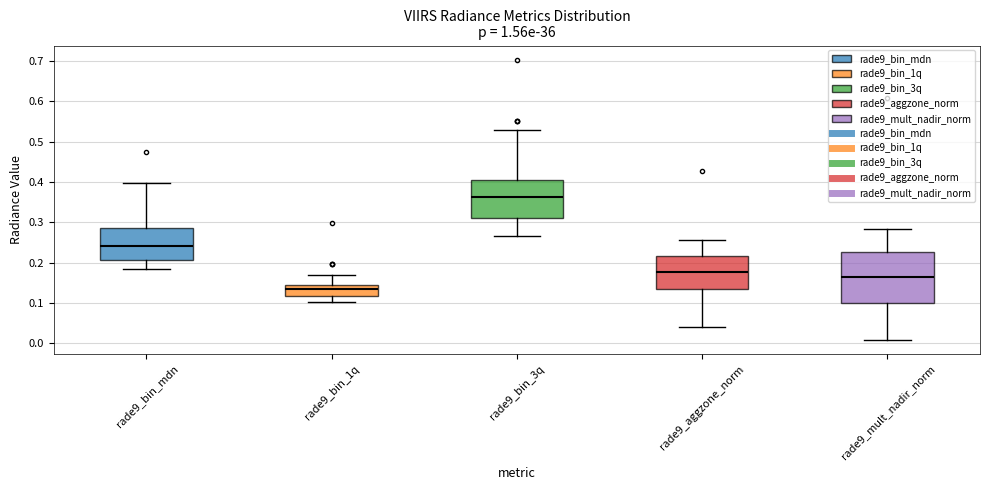

Which box is the tallest, from its lower edge to its upper edge?

rade9_mult_nadir_norm